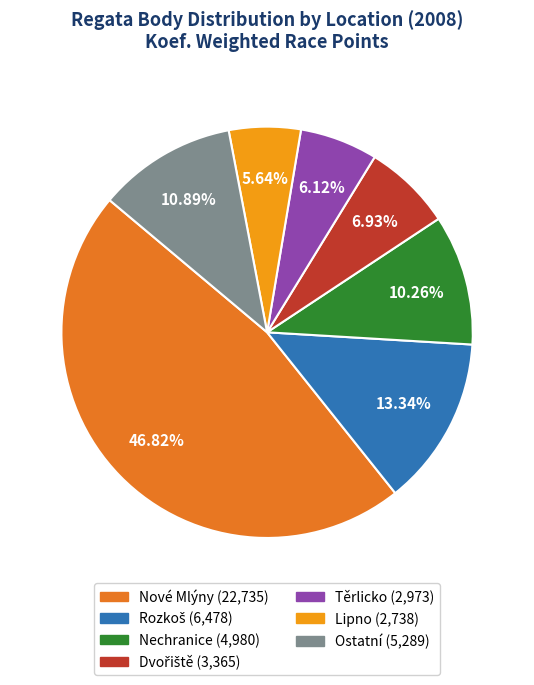

Is there any slice that represents more than half of the pie?

No